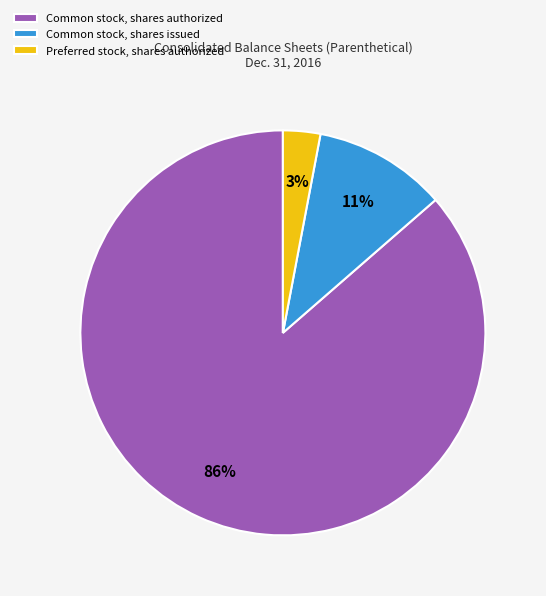

What percentage is the Common stock, shares issued slice, to the nearest percent?

11%